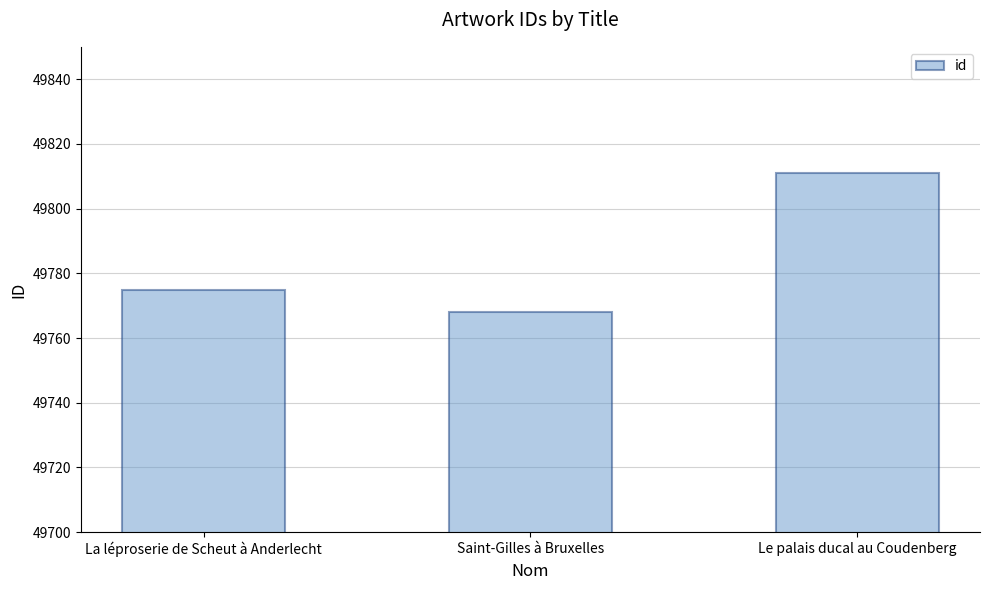

How many categories are shown in the chart?

3